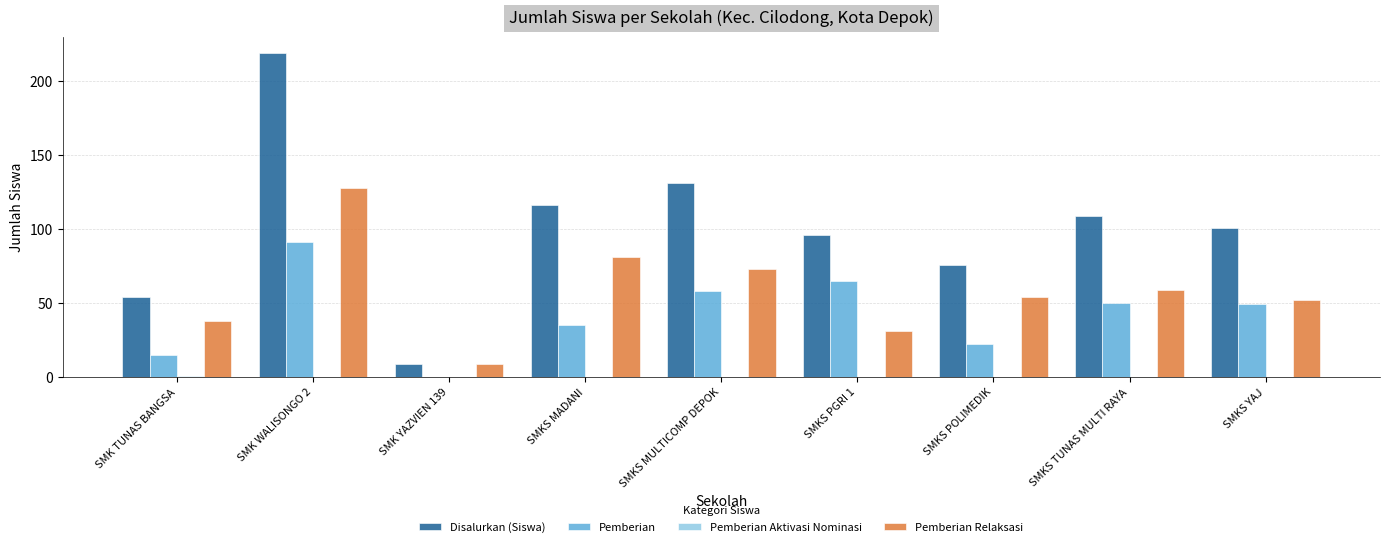

The value of Disalurkan (Siswa) at SMKS TUNAS MULTI RAYA is 160. True or false?

False